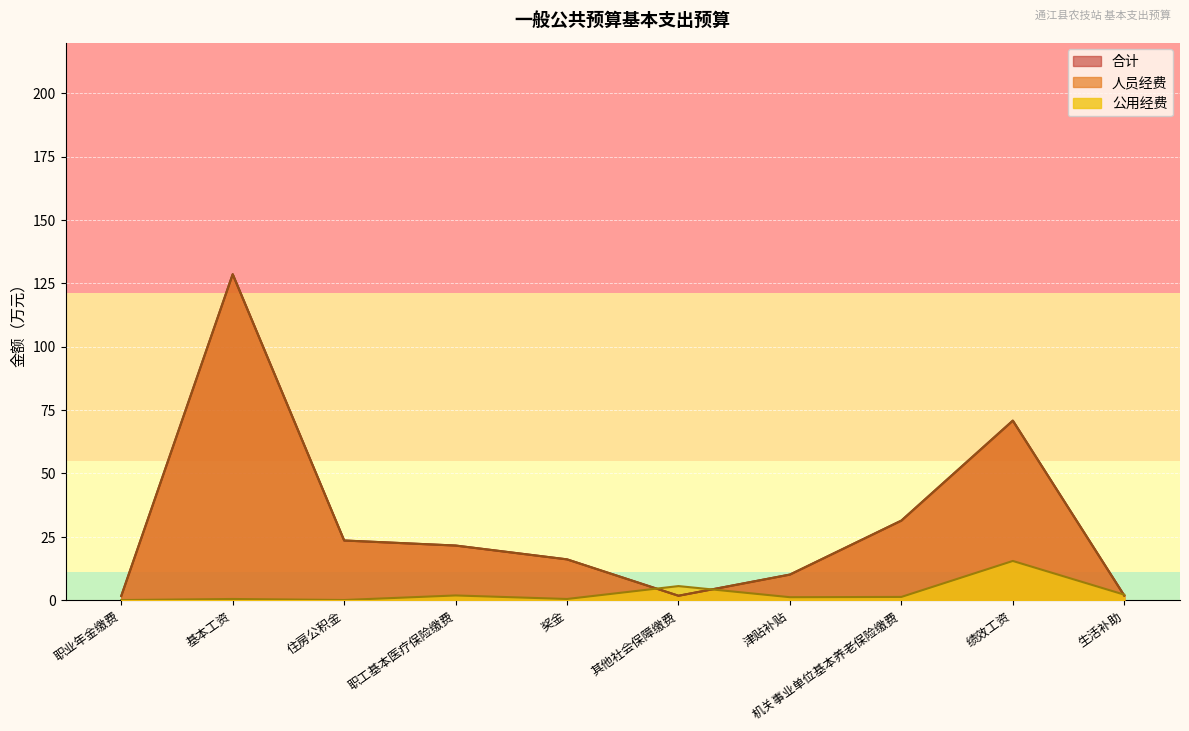

List the series in order of their peak value, lowest first.

公用经费, 人员经费, 合计